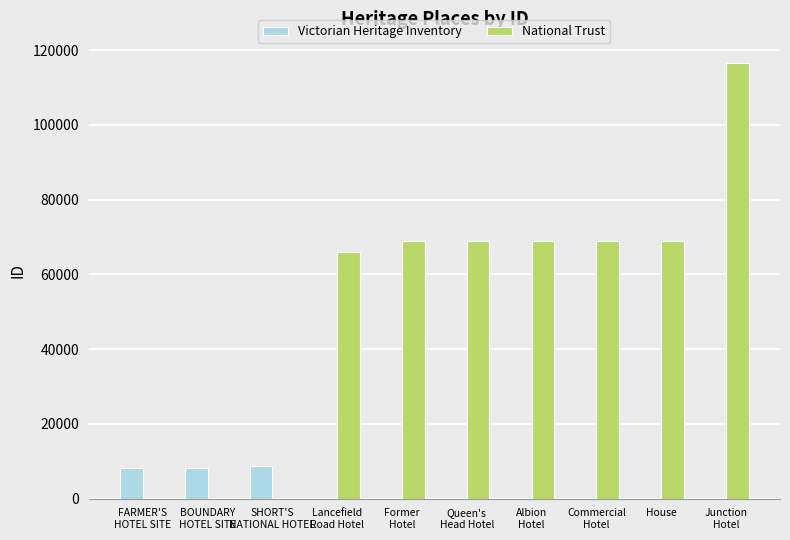

What is the sum of the National Trust values at SHORT'S
NATIONAL HOTEL and Former
Hotel?

68829